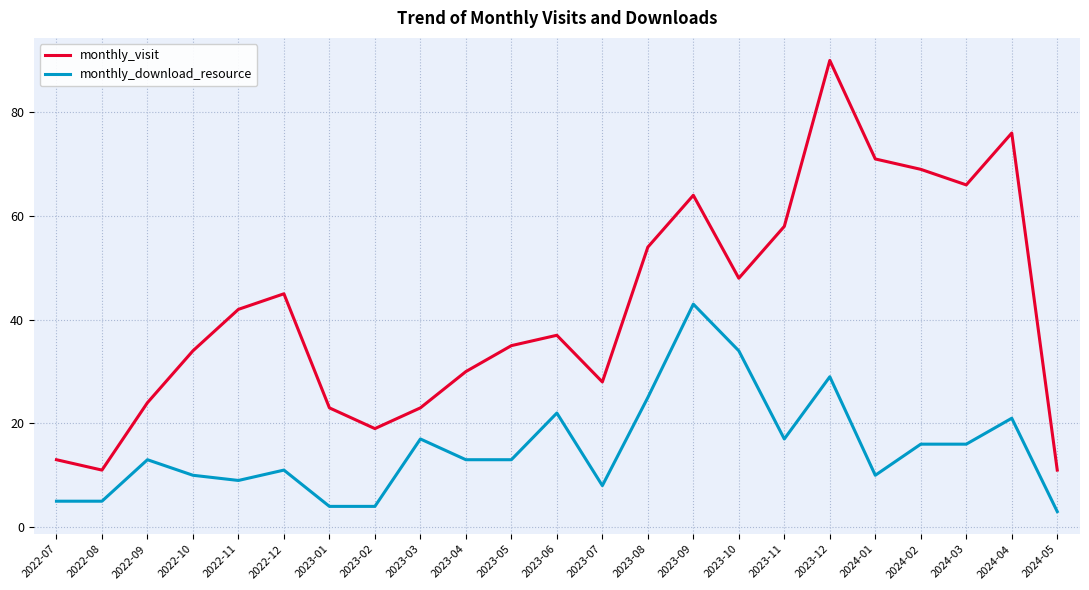

List the series in order of their peak value, highest first.

monthly_visit, monthly_download_resource